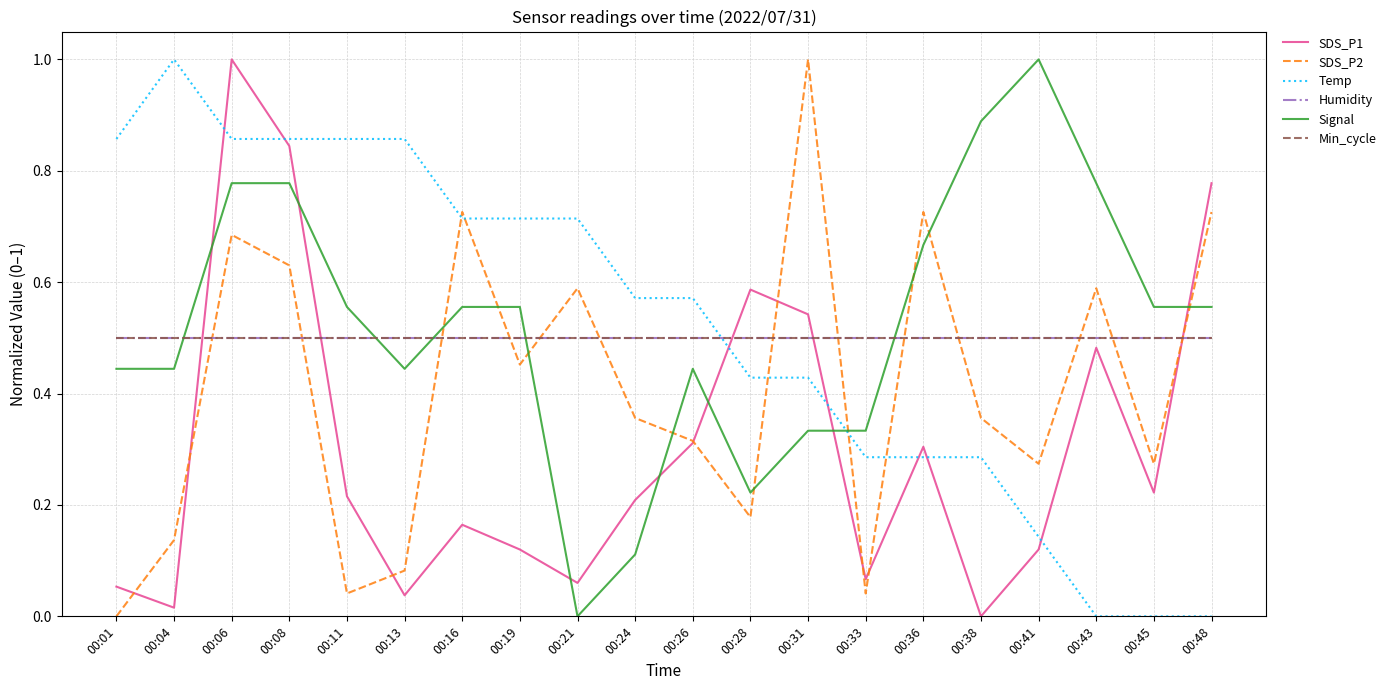

Is this an area chart (filled region under the line)?

No